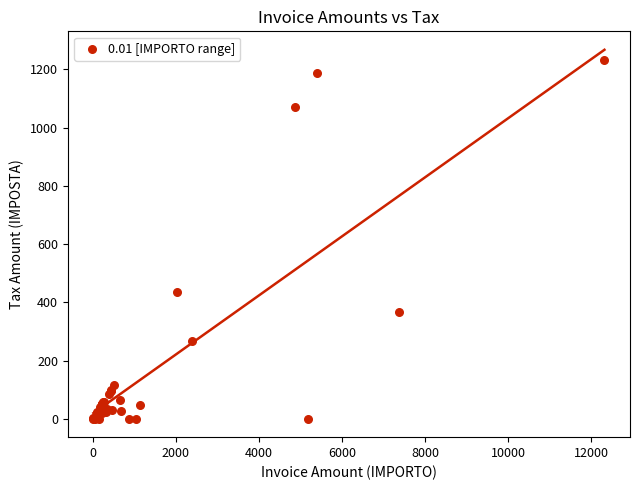

What Y value in the scatter plot is closest to 616?

435.2